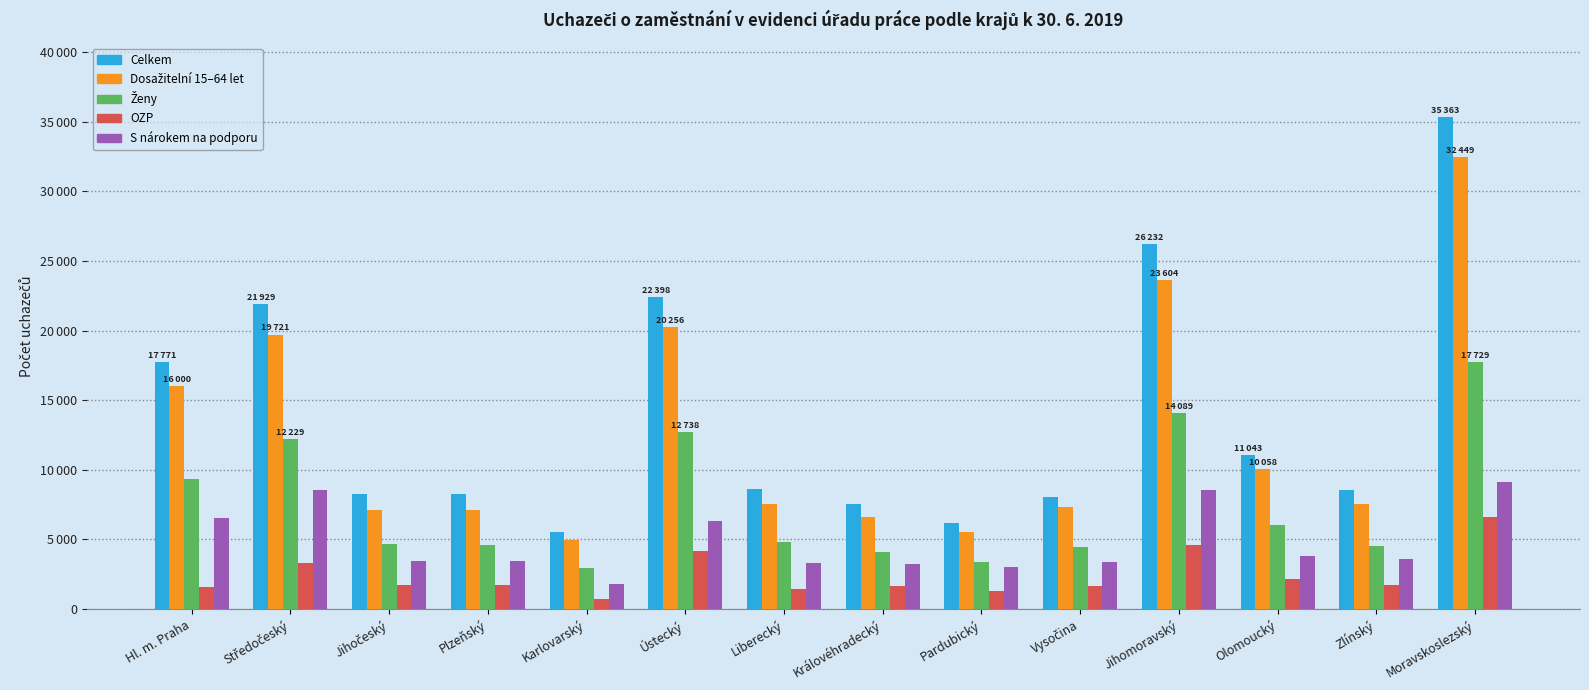

At which category is the sum across all series the highest?

Moravskoslezský